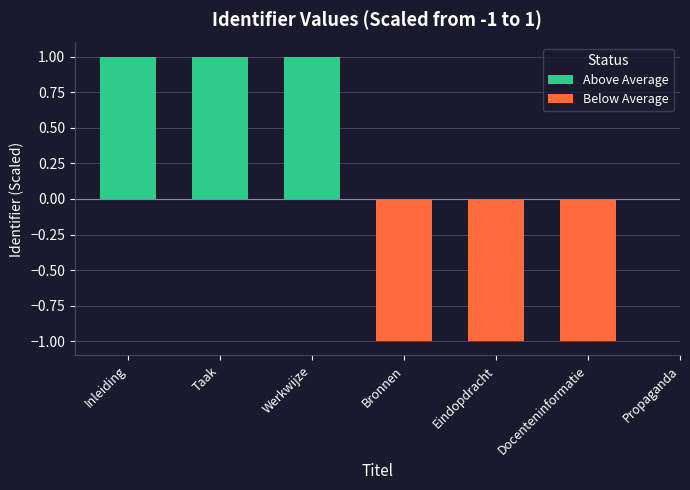

True or false: Below Average has a value of -1.6 at Bronnen.

False